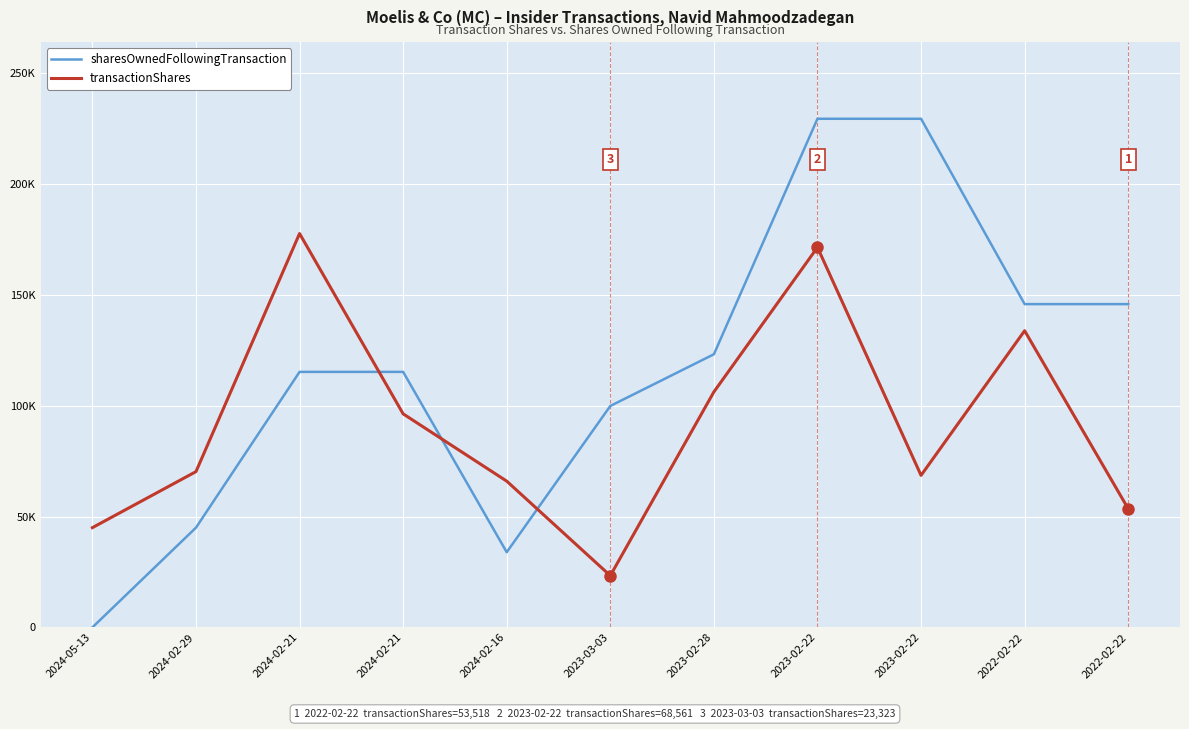

Is this an area chart (filled region under the line)?

No